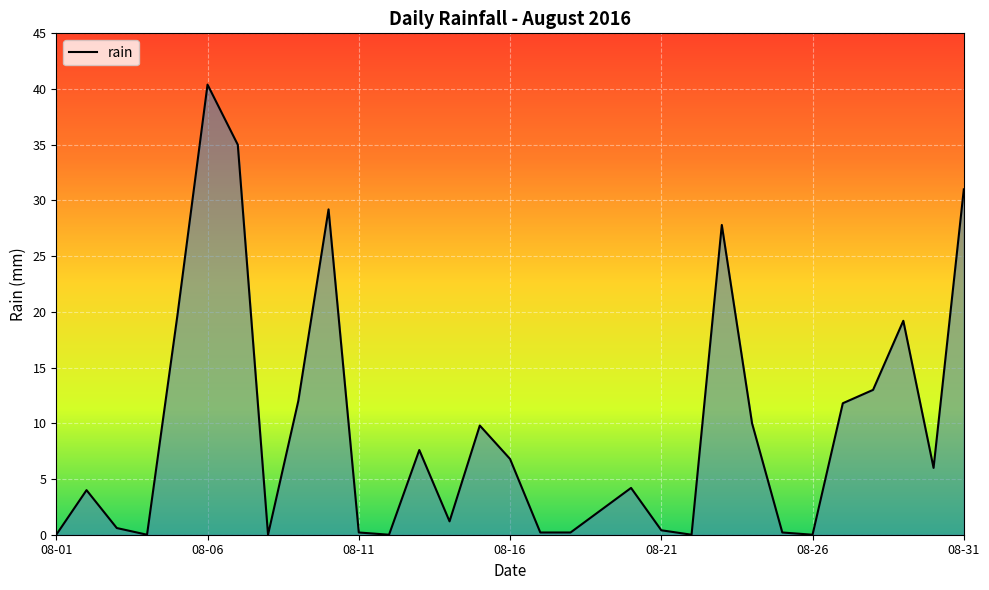

What is the maximum value shown in the chart?

40.4